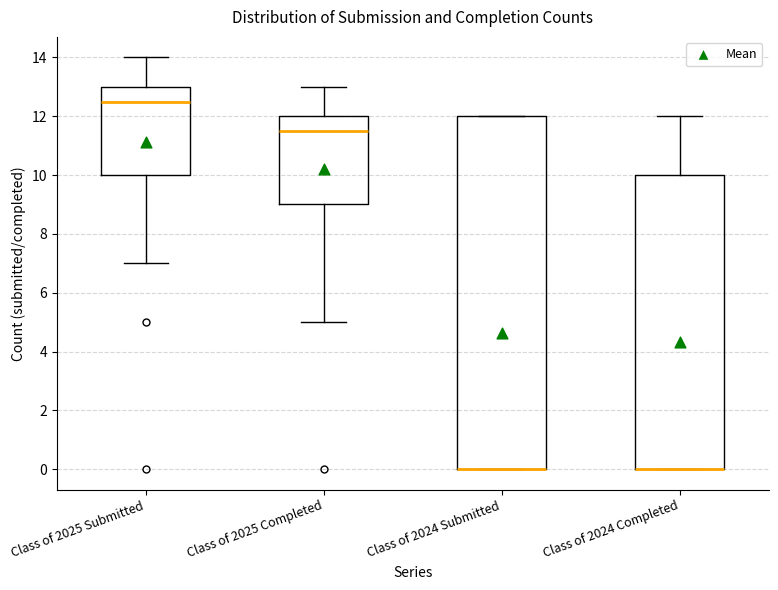

Reading left to right, transcribe this box plot: for each box, give where its median line is, the range the box spans, and where its two whiskers end, as read against the y-axis. The values are not printed on the chart, so give them approximately, as read against the axis.

Class of 2025 Submitted: median 12.6, box 10.0 to 13.0, whiskers 7.0 to 14.0
Class of 2025 Completed: median 11.6, box 9.0 to 12.0, whiskers 5.0 to 13.0
Class of 2024 Submitted: median 0.0 (drawn on the box's lower edge), box 0.0 to 12.0, whiskers 0.0 to 12.0
Class of 2024 Completed: median 0.0 (drawn on the box's lower edge), box 0.0 to 10.0, whiskers 0.0 to 12.0